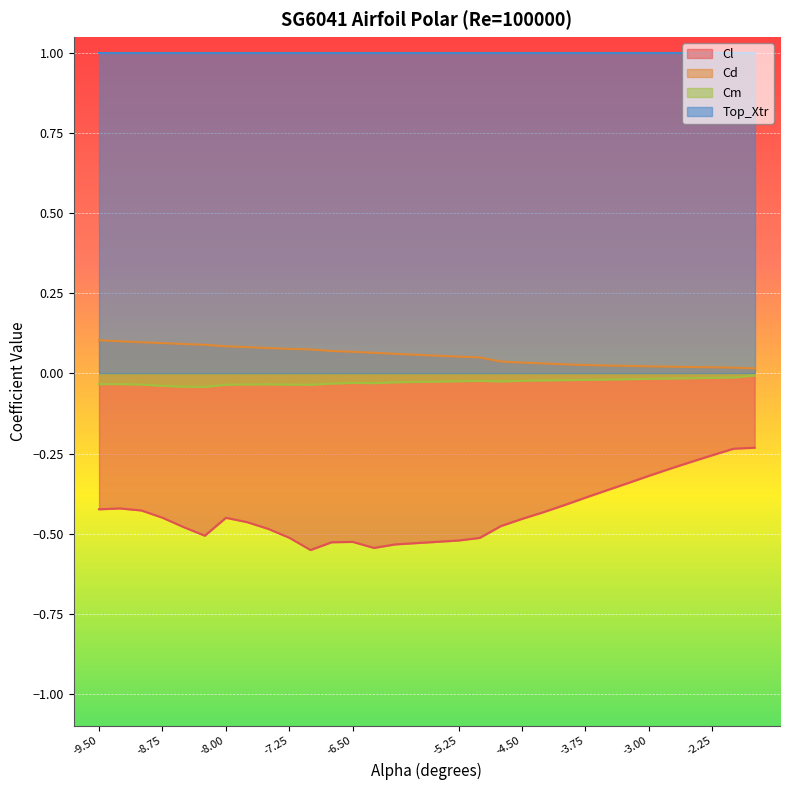

Rank the categories by Cd value from lowest to highest.

-1.75, -2.0, -2.25, -2.5, -2.75, -3.0, -3.25, -3.5, -3.75, -4.0, -4.25, -4.5, -4.75, -5.0, -5.25, -6.0, -6.25, -6.5, -6.75, -7.0, -7.25, -7.5, -7.75, -8.0, -8.25, -8.5, -8.75, -9.0, -9.25, -9.5